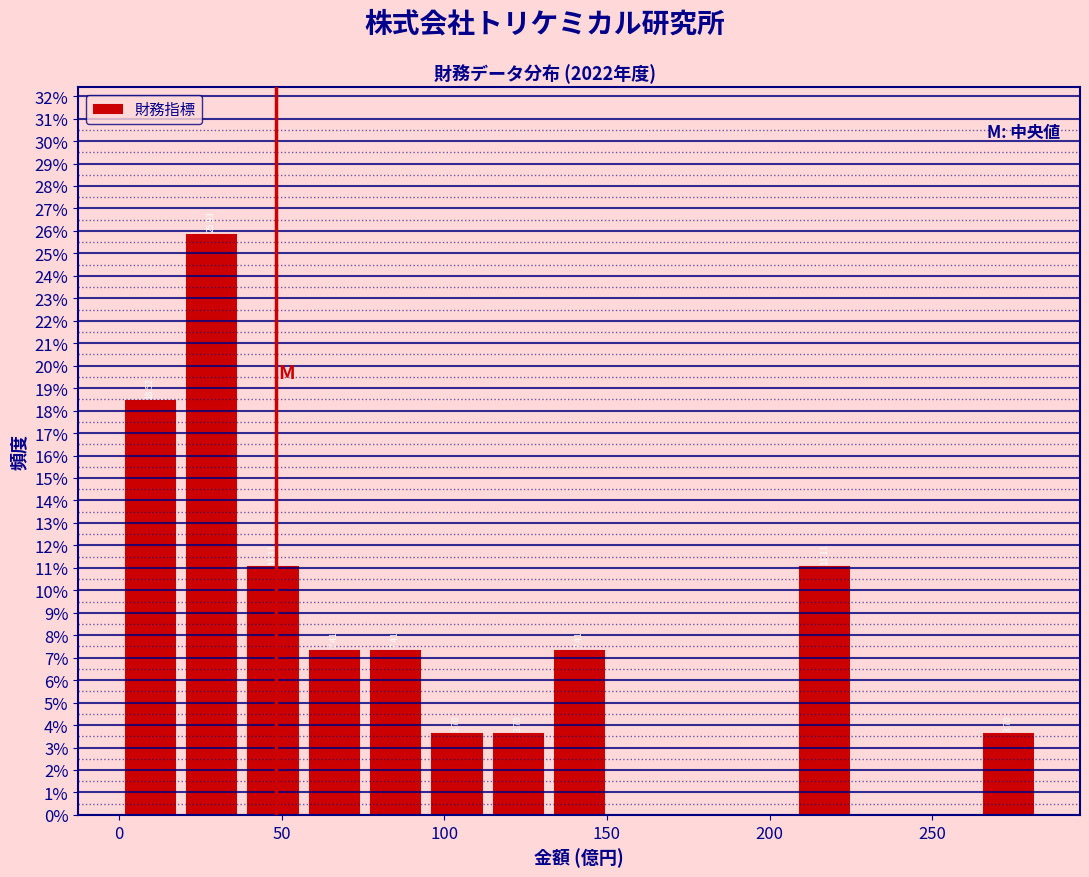

Read against the x-axis, roughly where is the centre of the tallest bar?

30